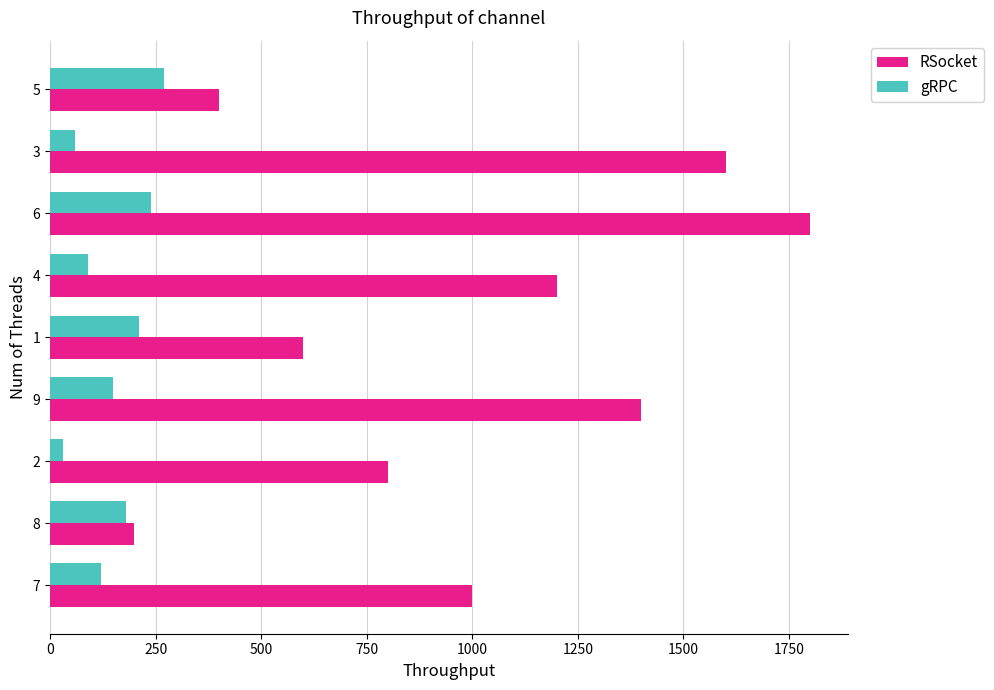

What is the maximum value for gRPC?

270